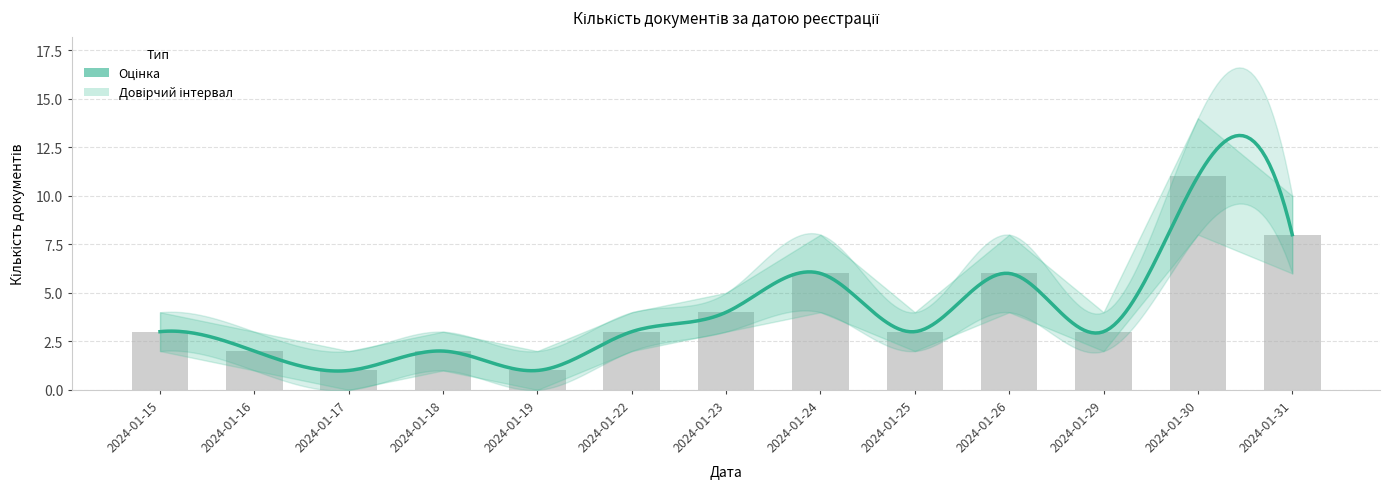

Between 2024-01-29 and 2024-01-24, which is larger?

2024-01-24